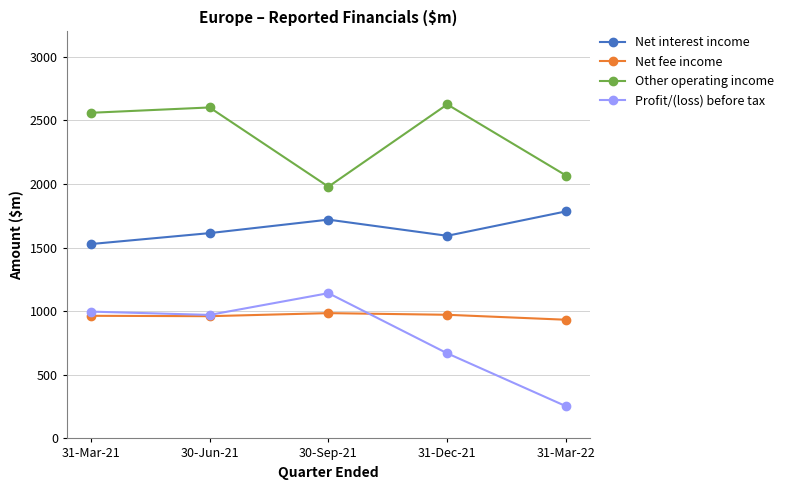

True or false: Net interest income and Other operating income intersect in this chart.

False